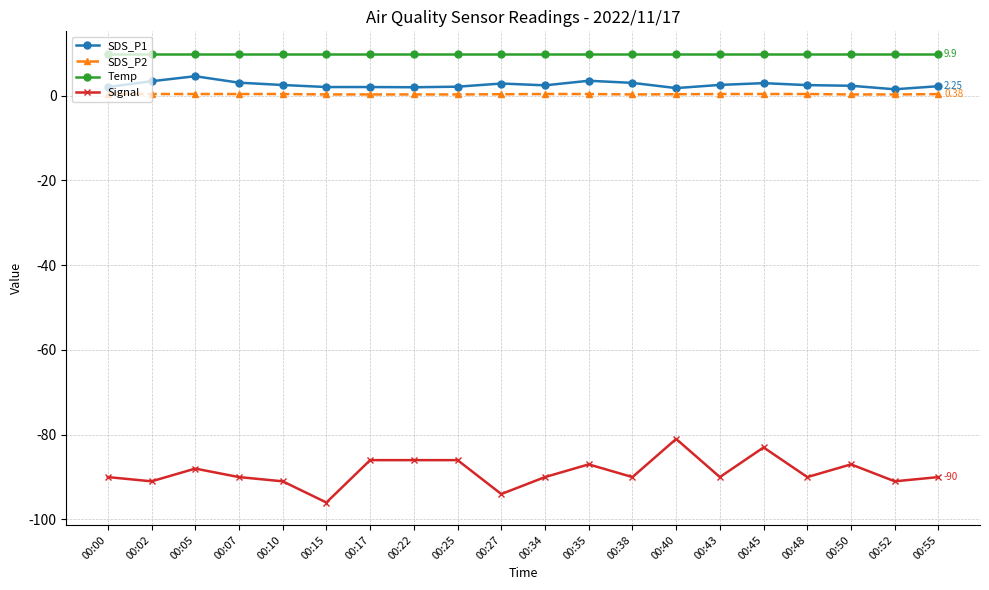

True or false: Temp and SDS_P1 cross at least once.

False